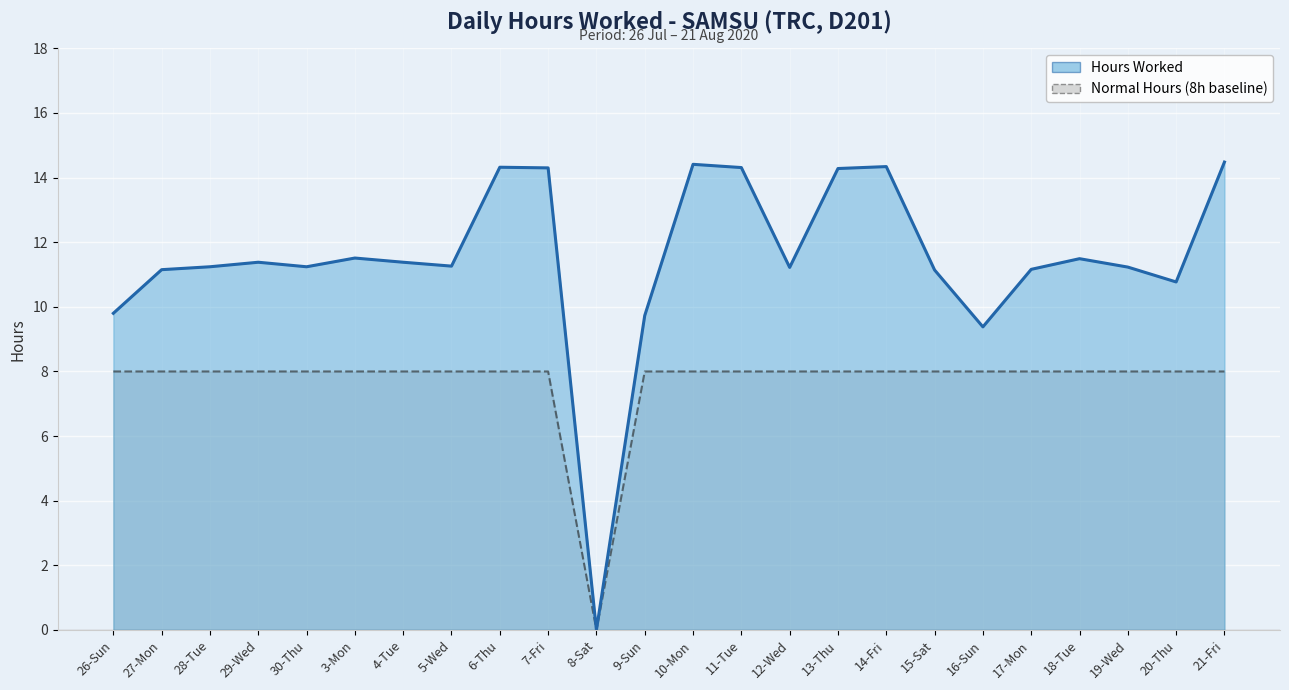

Is it true that Hours Worked equals 11.3 at 5-Wed?

True